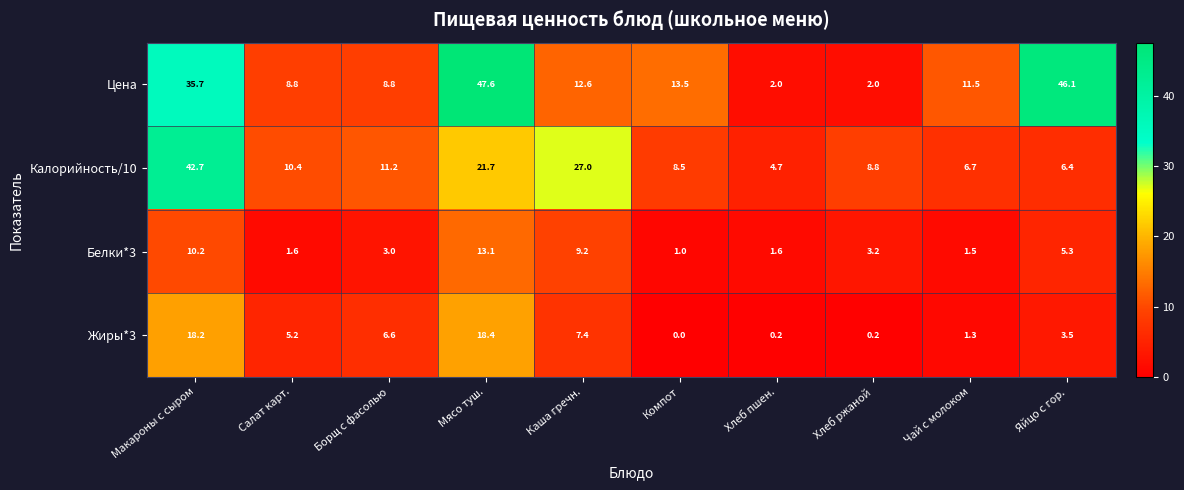

What is the highest value of the Цена series?

47.6